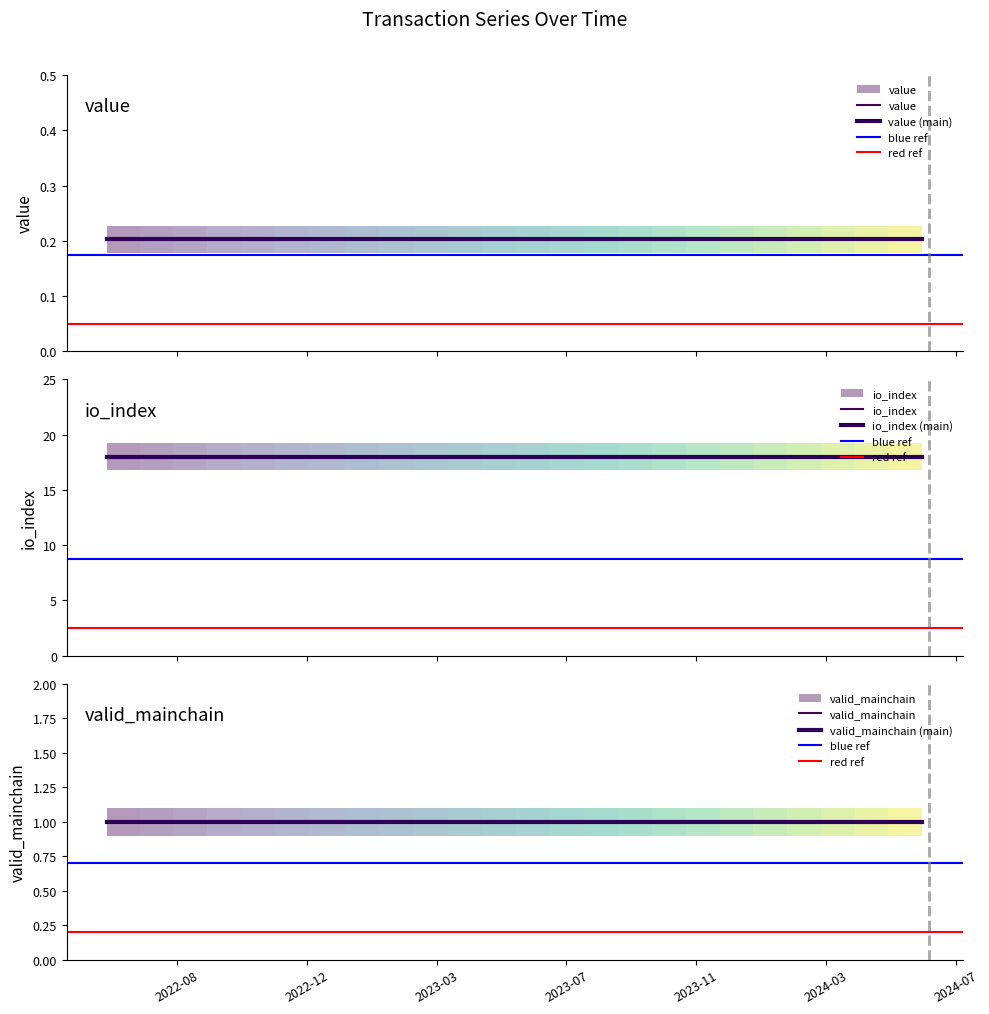

Does the chart have visible grid lines?

No